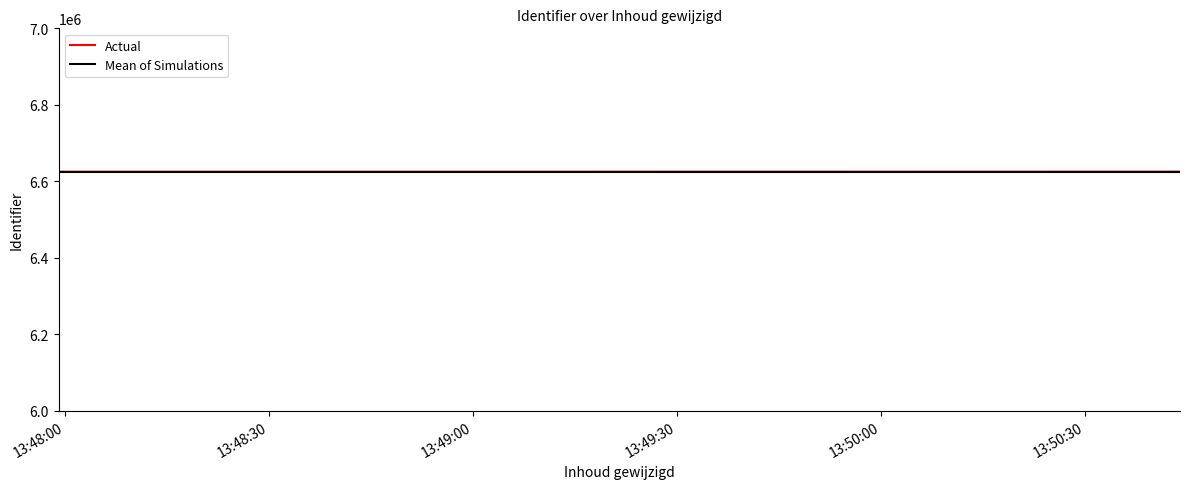

What is the greatest value displayed?

6624997.0